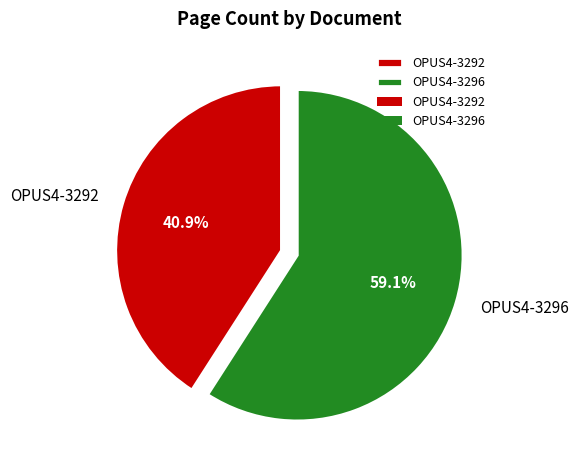

Does OPUS4-3292 account for over 50% of the chart?

No